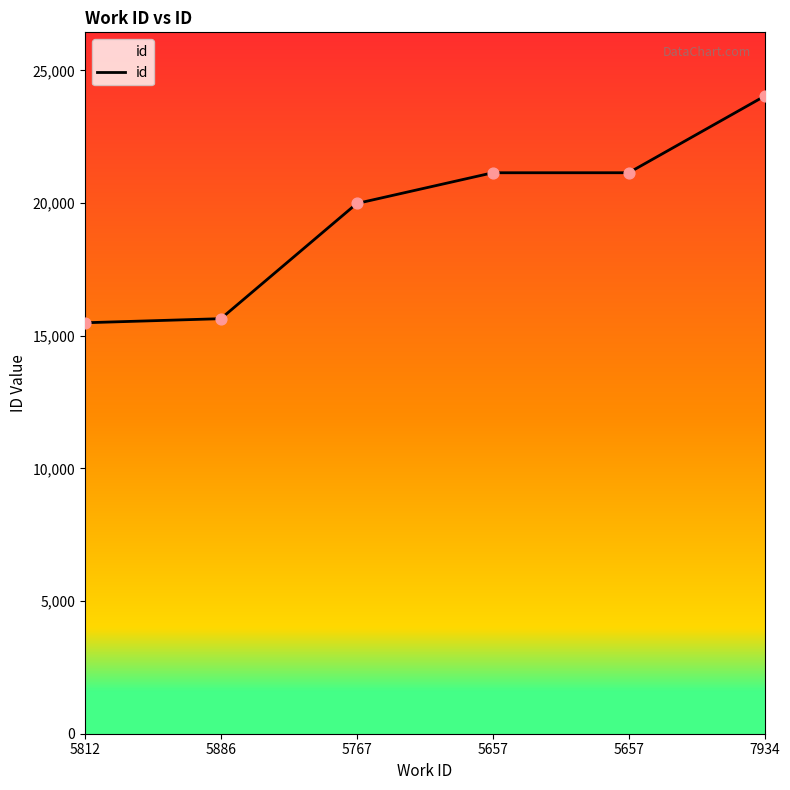

What is the change in value from 5657 to 7934?

+2889